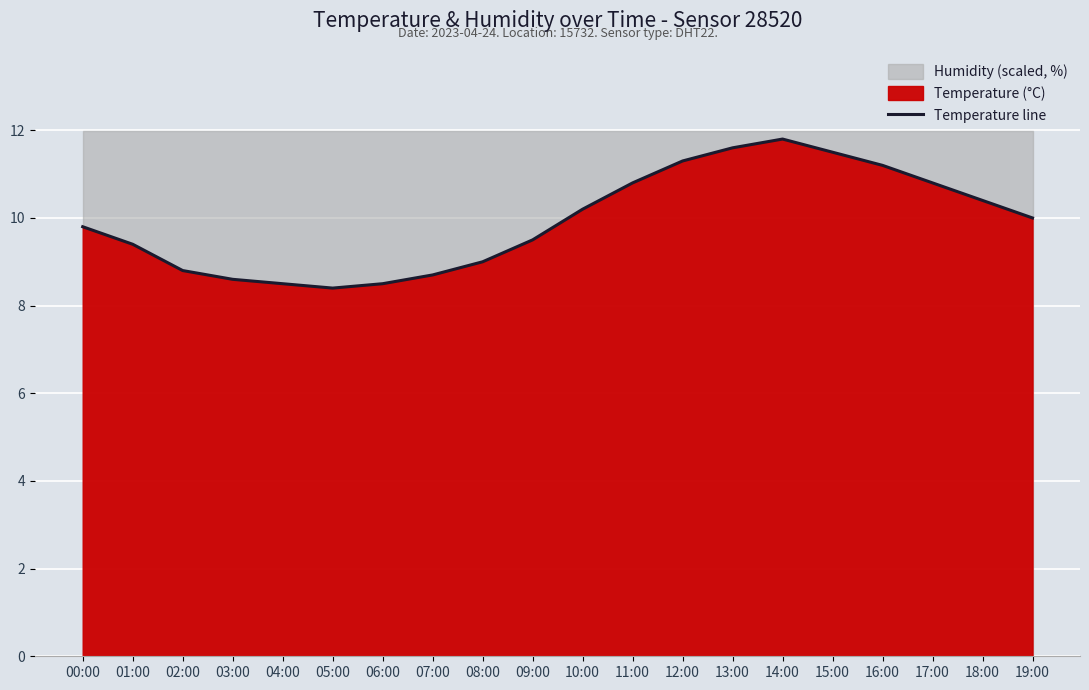

What is the change in value from 13:00 to 14:00?

+0.2